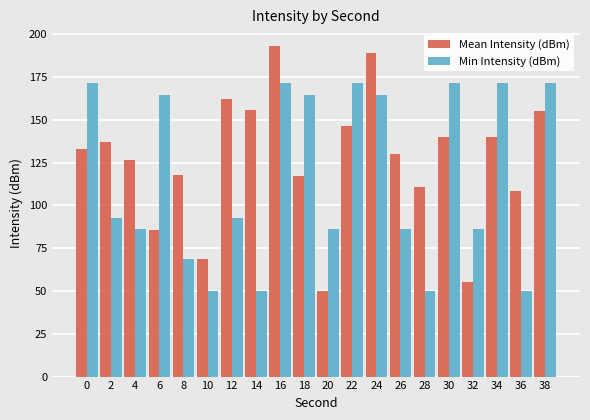

Is it true that Mean Intensity (dBm) equals 44.0 at 10?

False